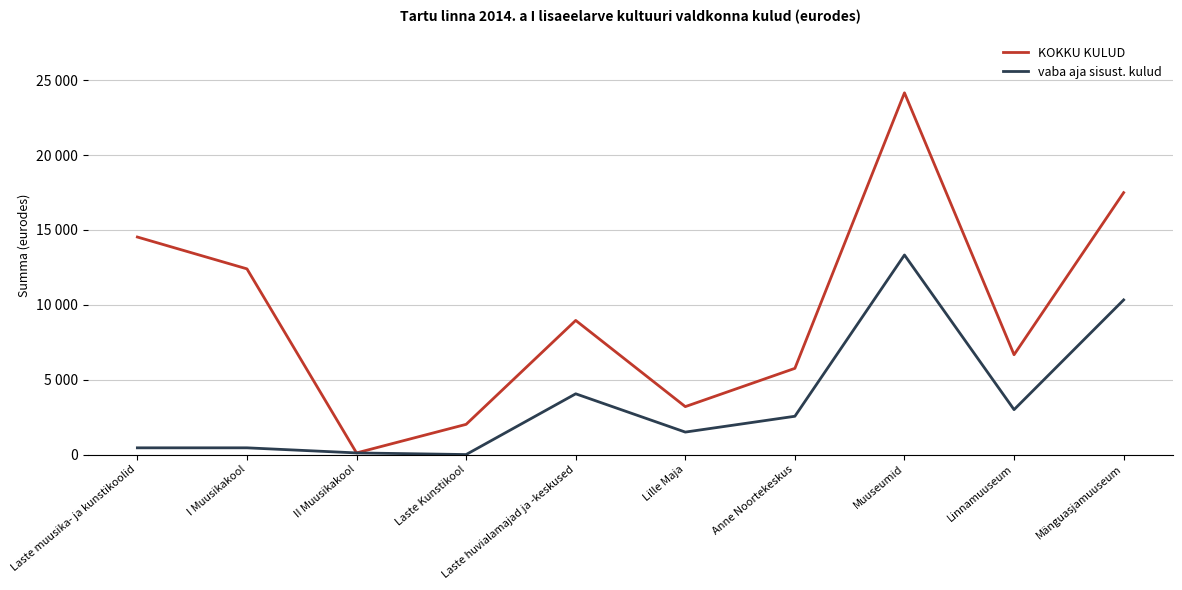

Which category has the highest value across all series?

Muuseumid